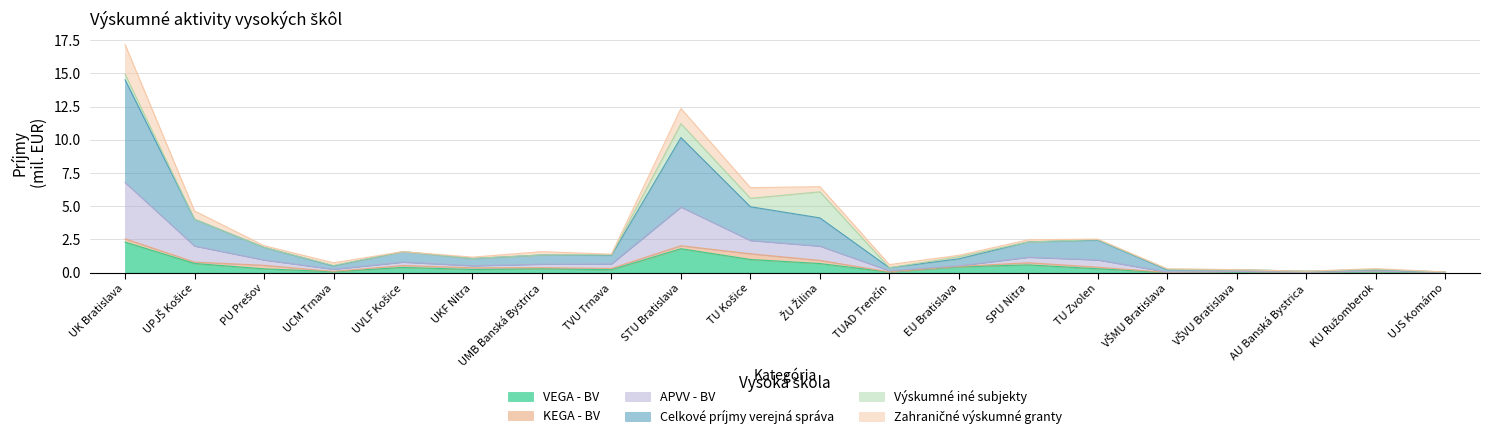

At which category is the sum across all series the highest?

UK Bratislava